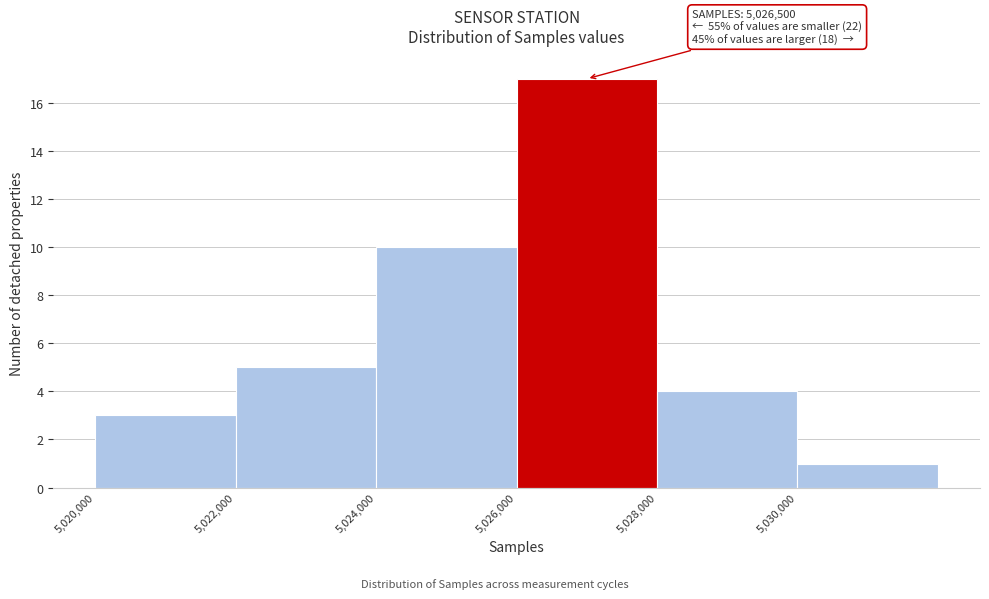

Over which range of the x-axis is the bar tallest?

5026000 to 5028000